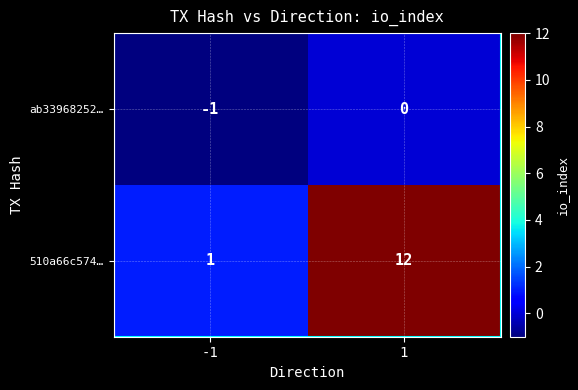

How many distinct data groups are displayed?

2